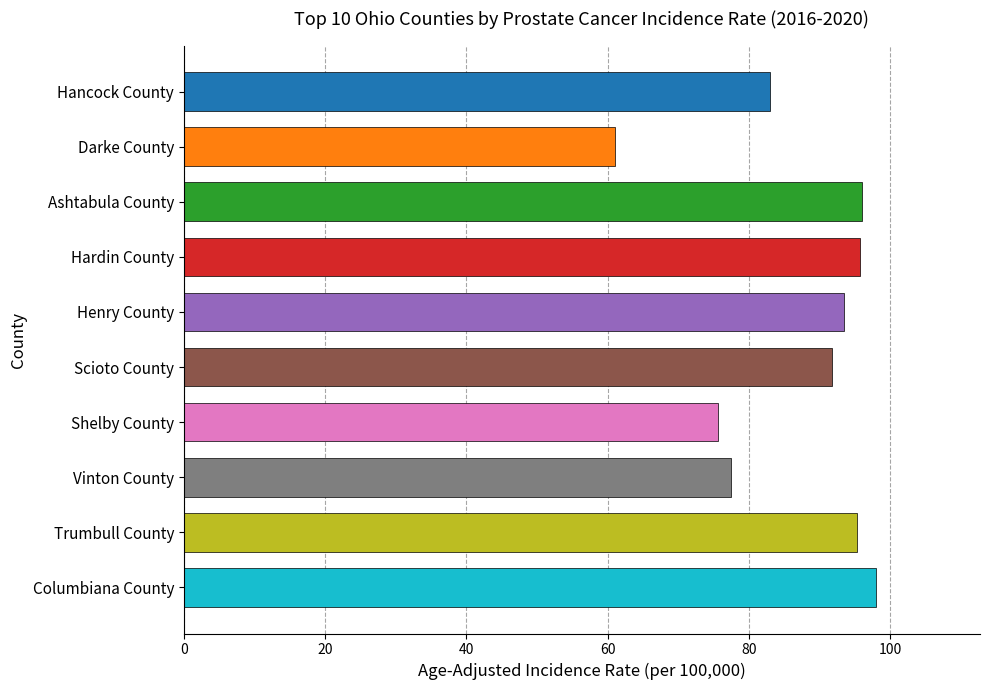

Between Darke County and Columbiana County, which is larger?

Columbiana County